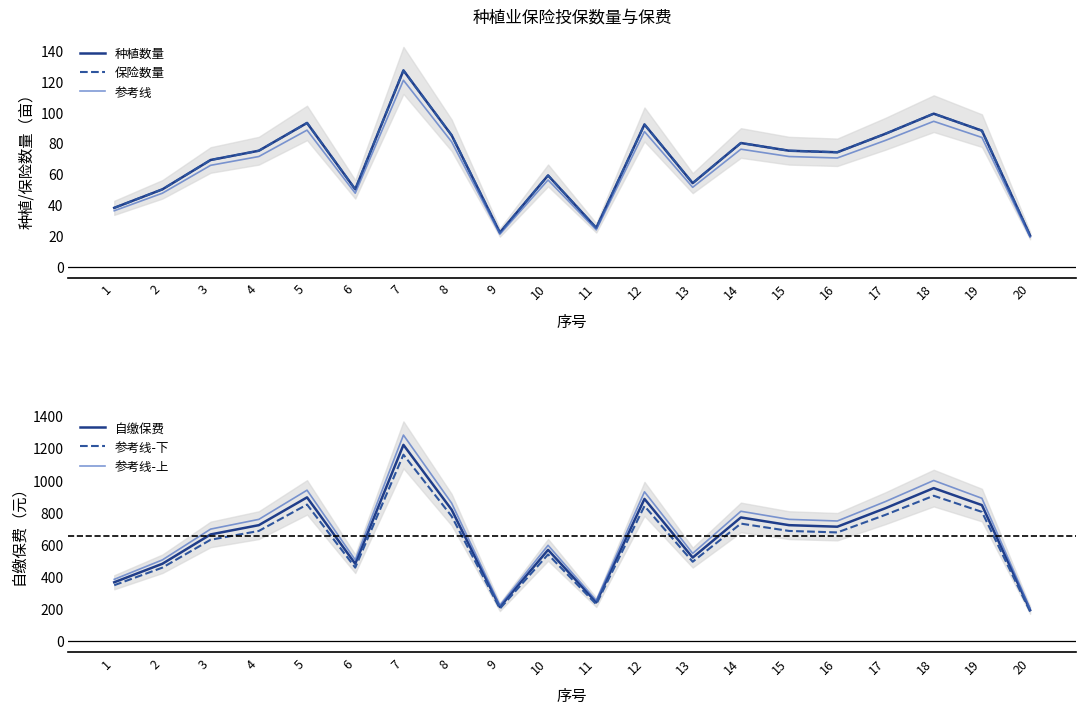

What is the average value of the 参考线-上 series?

685.9